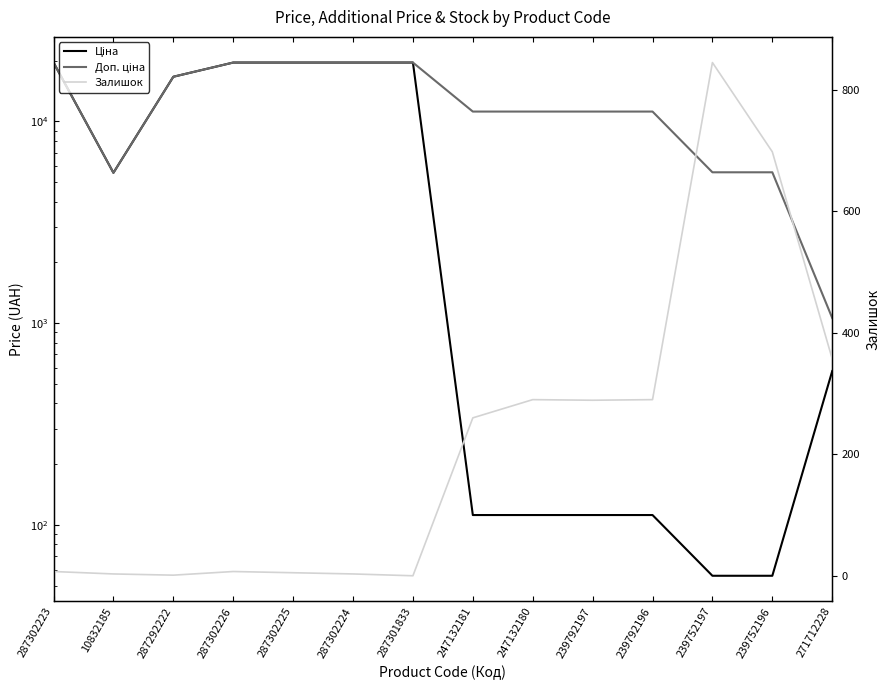

Count the number of categories in the chart.

14